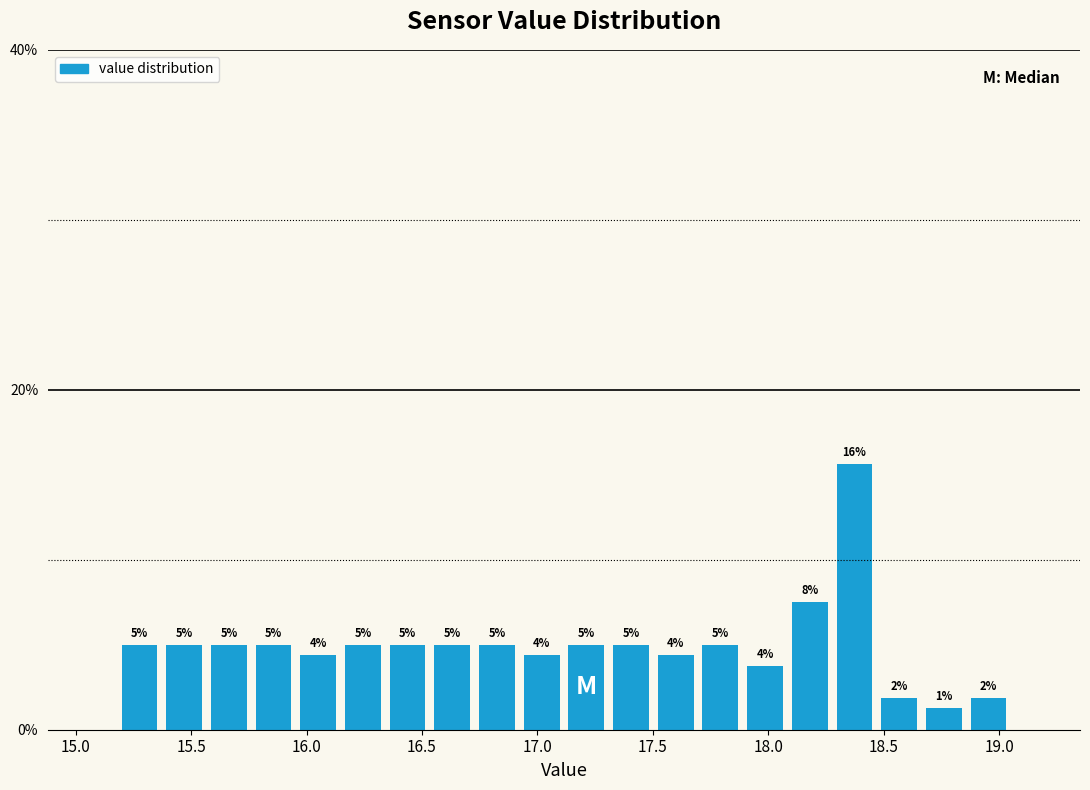

Read against the x-axis, roughly where is the centre of the tallest bar?

18.35